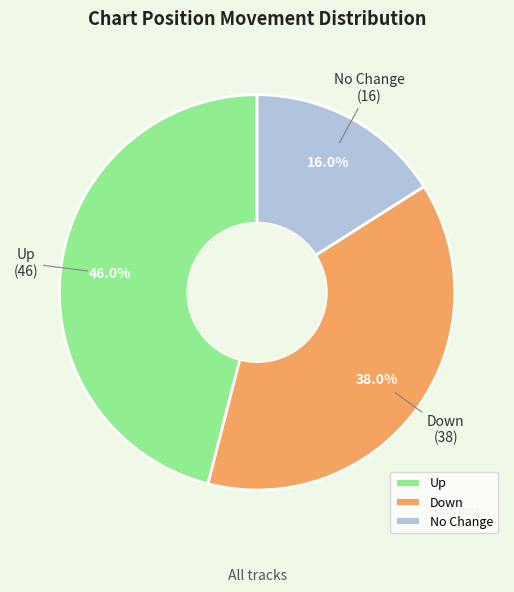

Combined, what portion of the pie is Up and Down?

84.0%